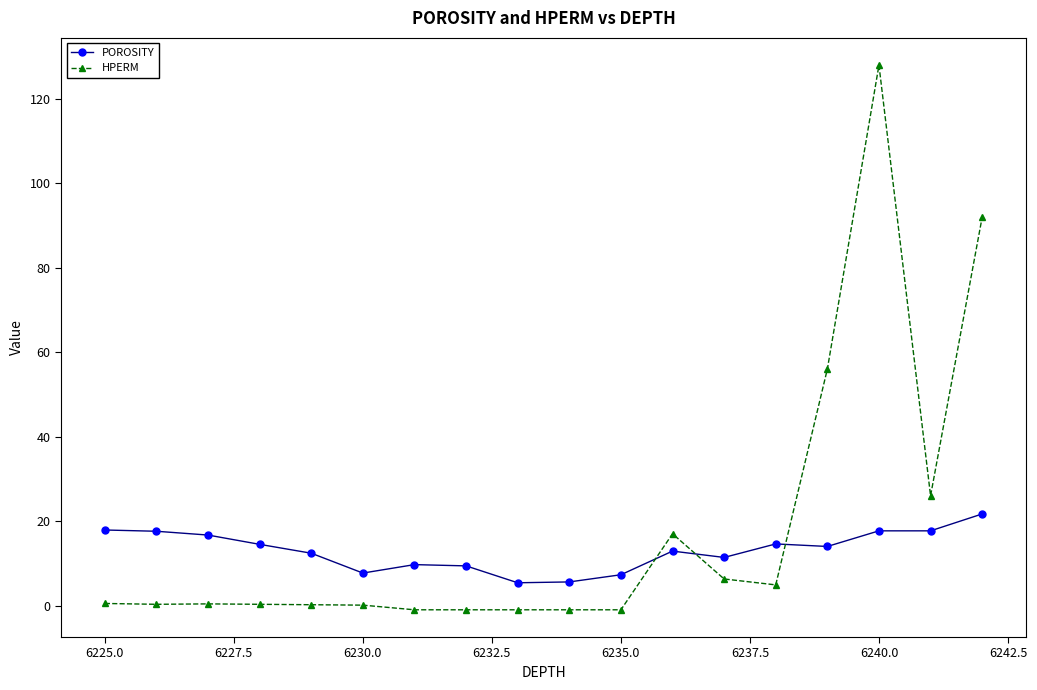

What are all the series names shown in the legend?

POROSITY, HPERM